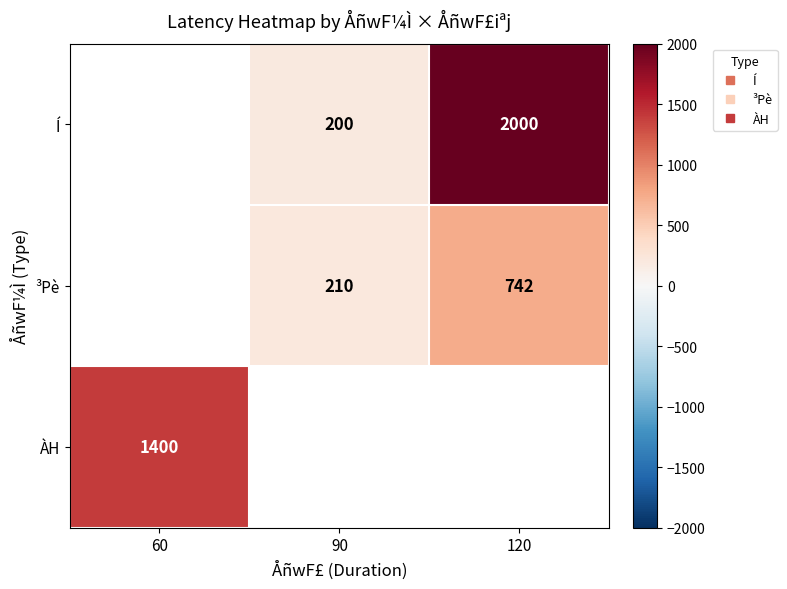

Rank the series at 120 from highest to lowest value.

Í, ³Pè, ÀH